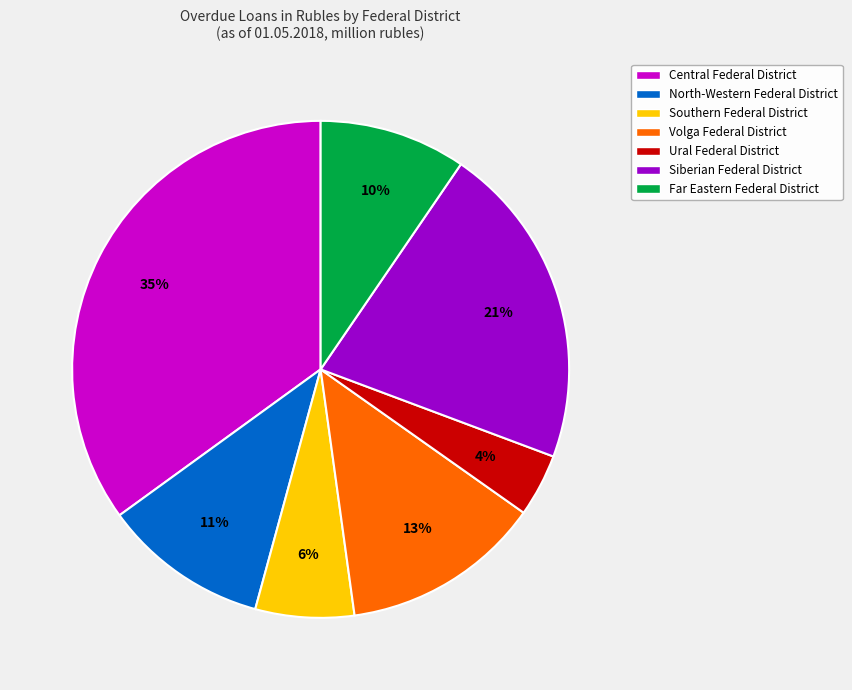

What is the largest slice in the pie chart?

Central Federal District